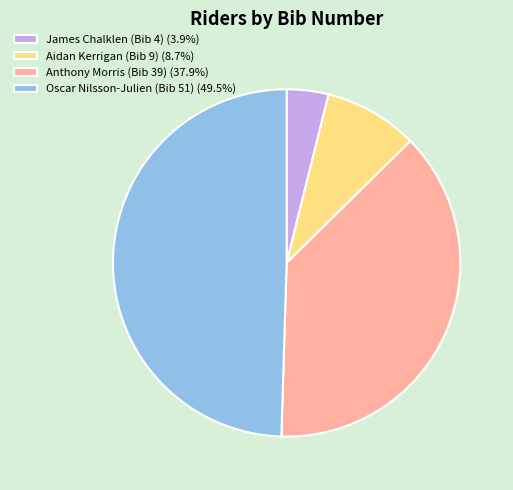

Is there any slice that represents more than half of the pie?

No